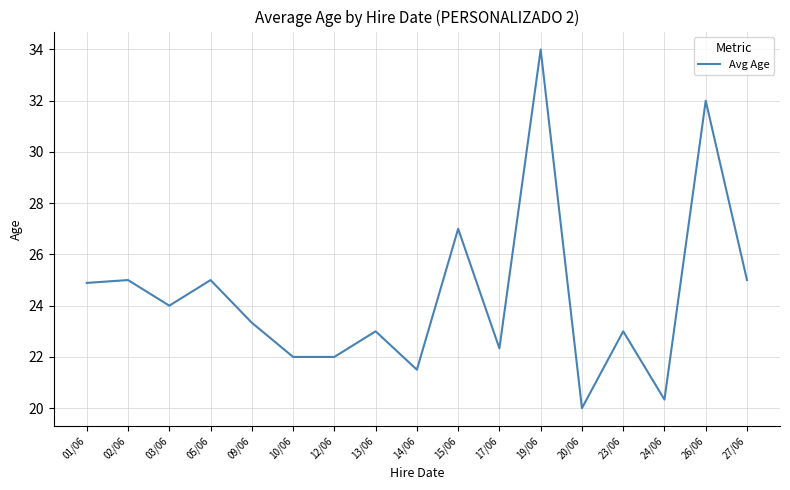

Is it true that the value at 02/06 is 7.1?

False